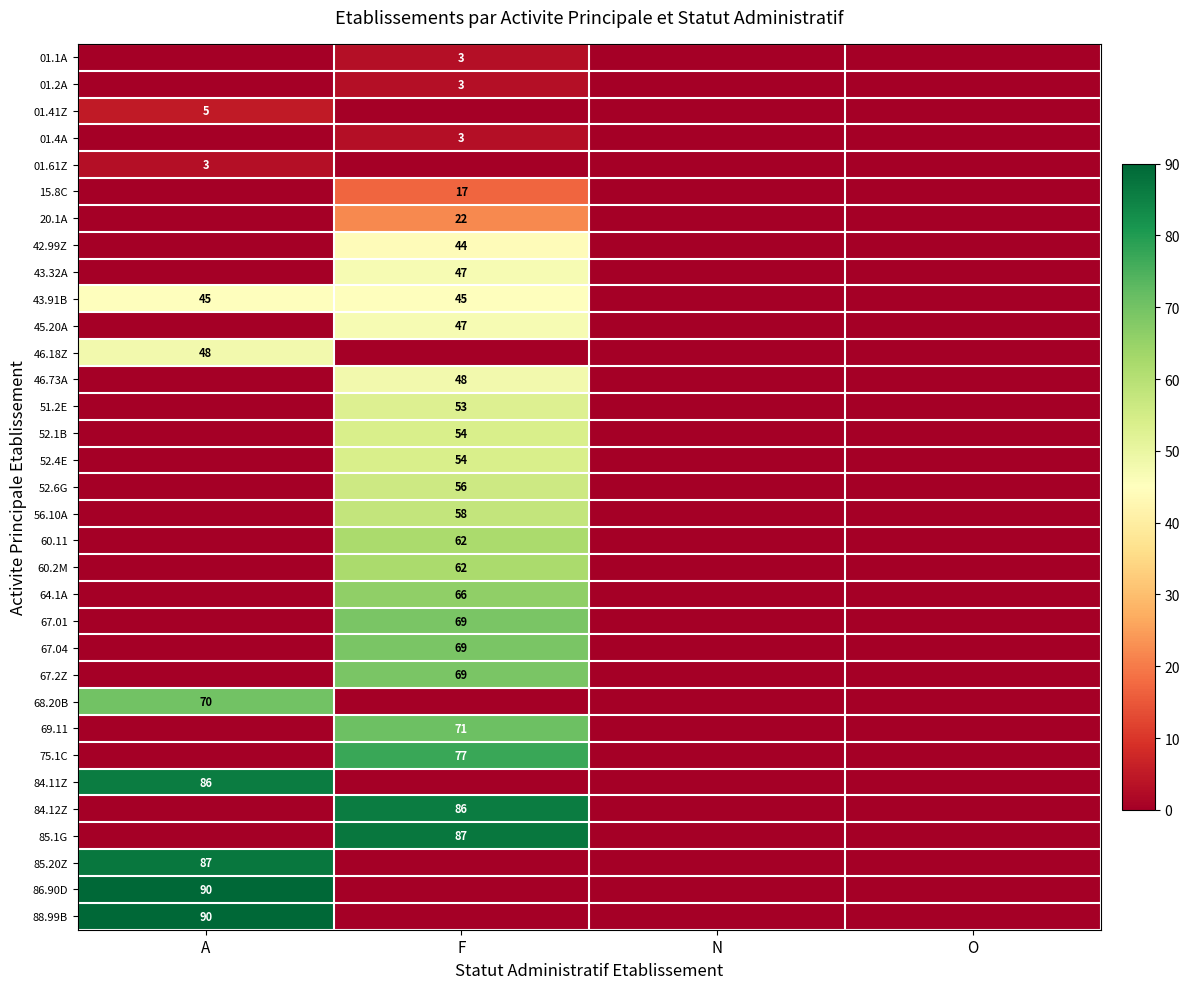

The 51.2E series shows 53 at F. True or false?

True